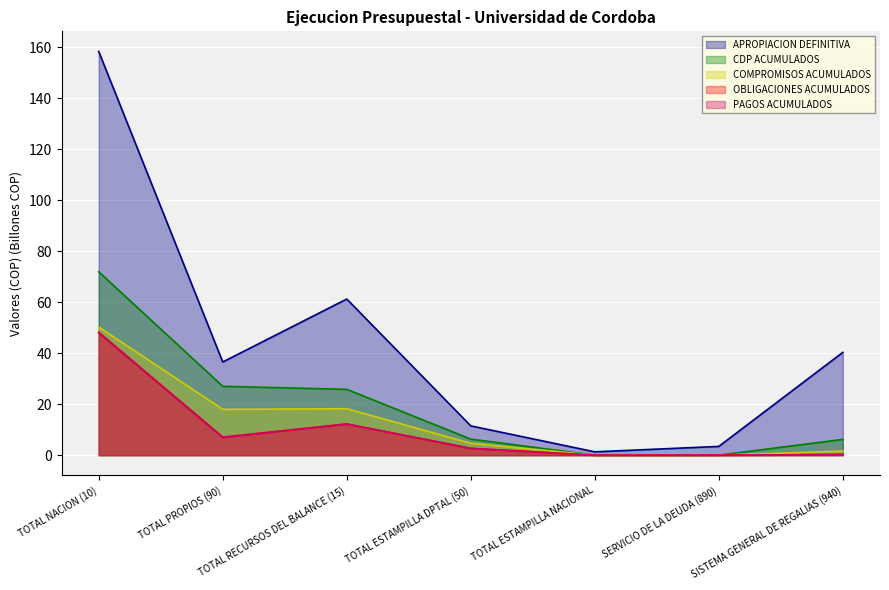

The value of OBLIGACIONES ACUMULADOS at SERVICIO DE LA DEUDA (890) is -30.5. True or false?

False